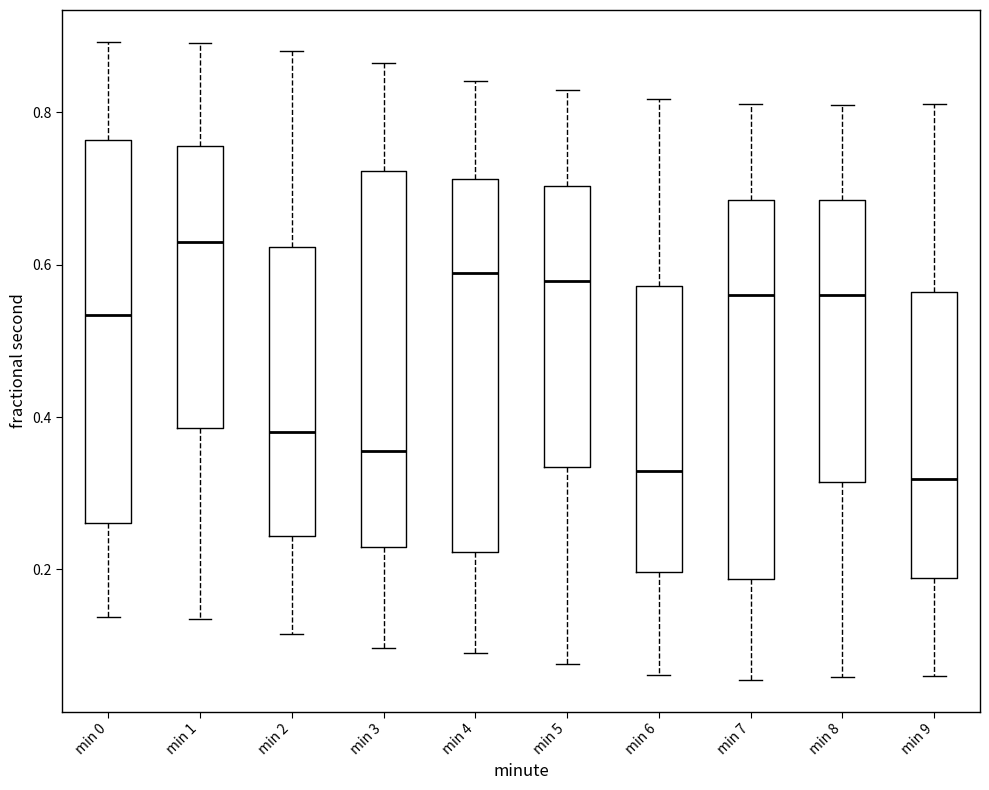

Reading left to right, transcribe this box plot: for each box, give where its median line is, the range the box spans, and where its two whiskers end, as read against the y-axis. The values are not printed on the chart, so give them approximately, as read against the axis.

min 0: median 0.54, box 0.26 to 0.76, whiskers 0.14 to 0.90
min 1: median 0.64, box 0.38 to 0.76, whiskers 0.14 to 0.90
min 2: median 0.38, box 0.24 to 0.62, whiskers 0.12 to 0.88
min 3: median 0.36, box 0.22 to 0.72, whiskers 0.10 to 0.86
min 4: median 0.58, box 0.22 to 0.72, whiskers 0.10 to 0.84
min 5: median 0.58, box 0.34 to 0.70, whiskers 0.08 to 0.82
min 6: median 0.32, box 0.20 to 0.58, whiskers 0.06 to 0.82
min 7: median 0.56, box 0.18 to 0.68, whiskers 0.06 to 0.82
min 8: median 0.56, box 0.32 to 0.68, whiskers 0.06 to 0.82
min 9: median 0.32, box 0.18 to 0.56, whiskers 0.06 to 0.82